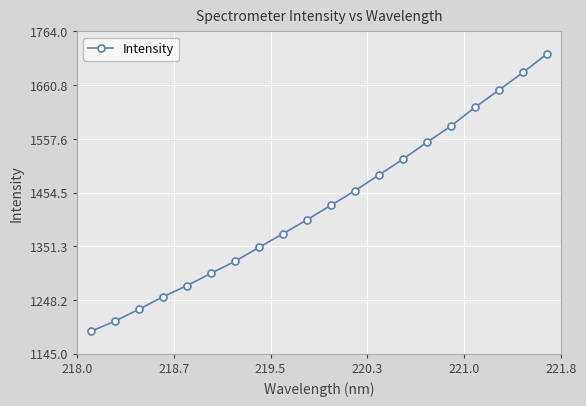

True or false: there are more than 0 points higher than both neighbors.

False